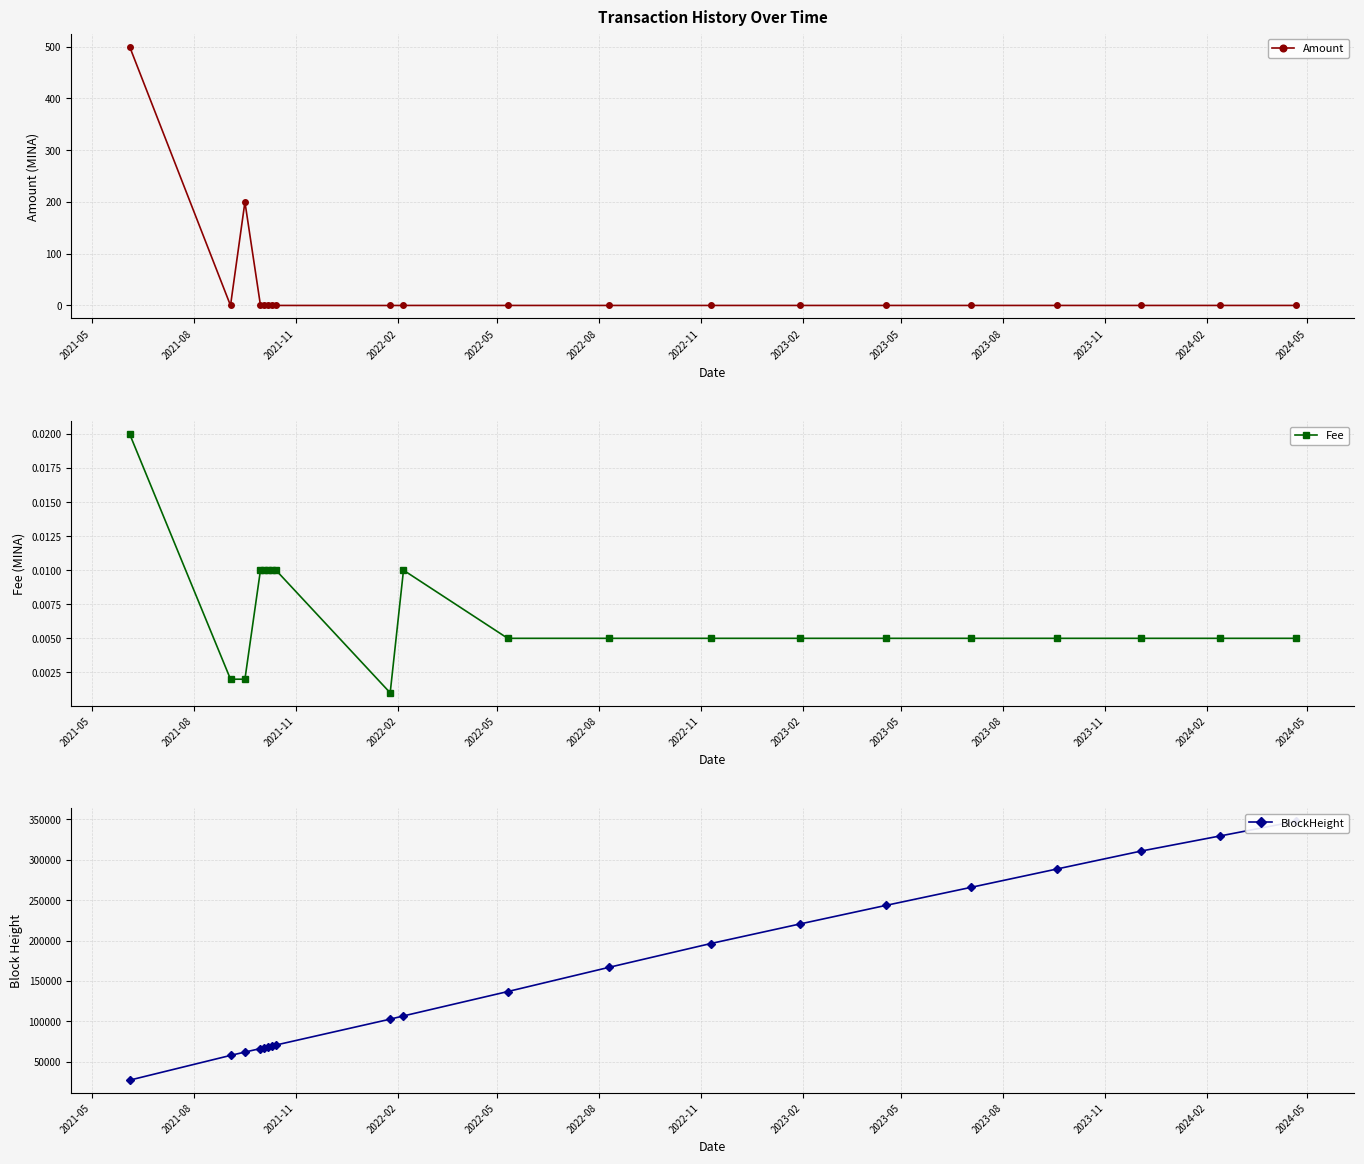

Which series has the largest range (max minus min)?

BlockHeight